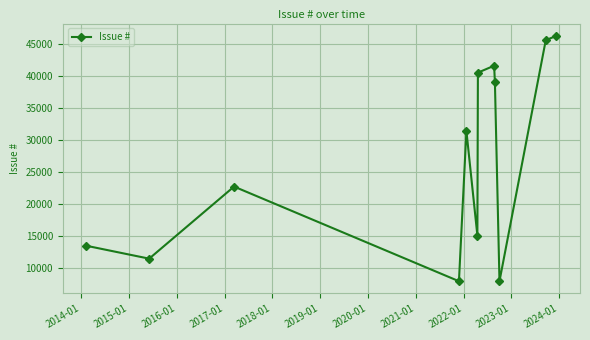

True or false: the data has more than 2 interior local peaks.

True